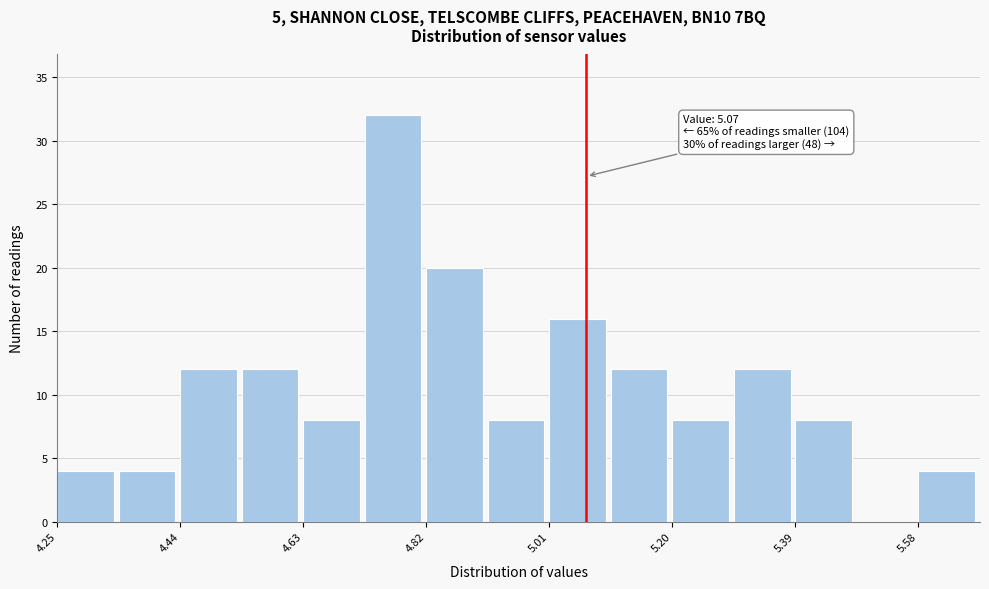

Which range on the x-axis has the tallest bar?

4.72 to 4.82